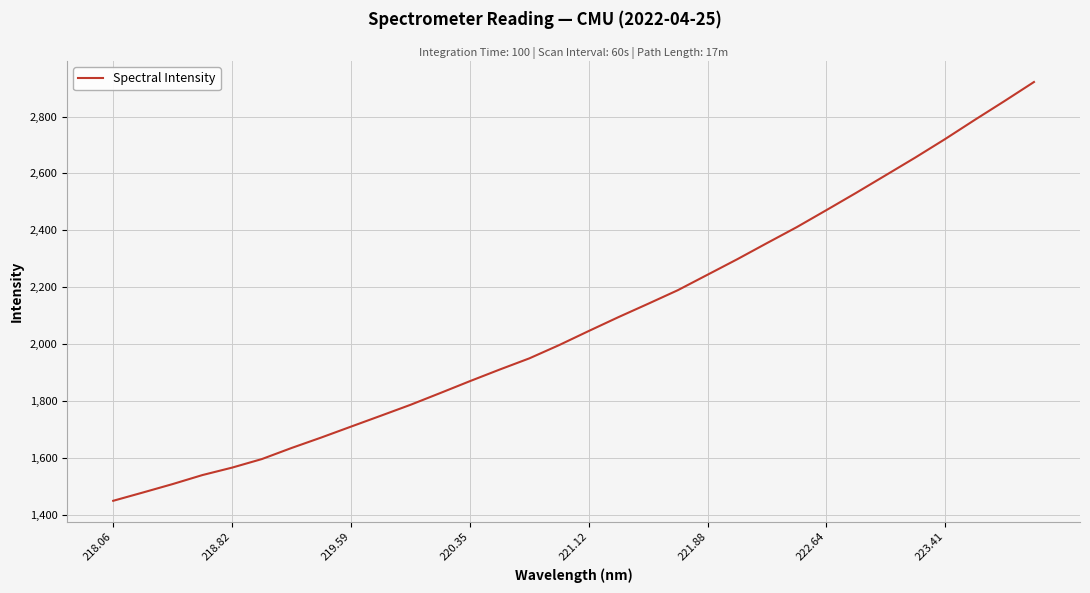

What is the minimum value shown in the chart?

1448.3